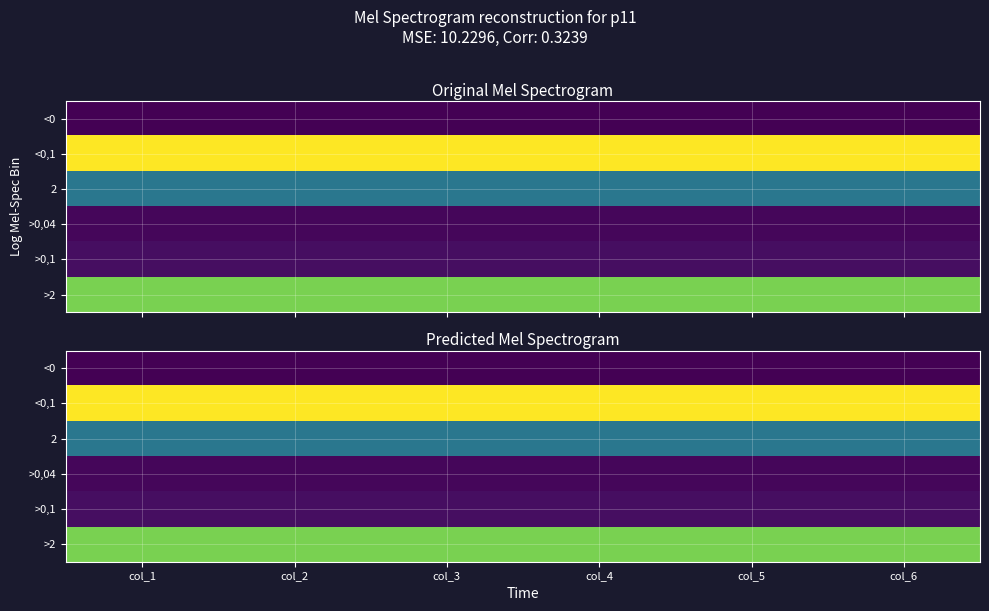

Which category has the lowest value across all series?

col_1